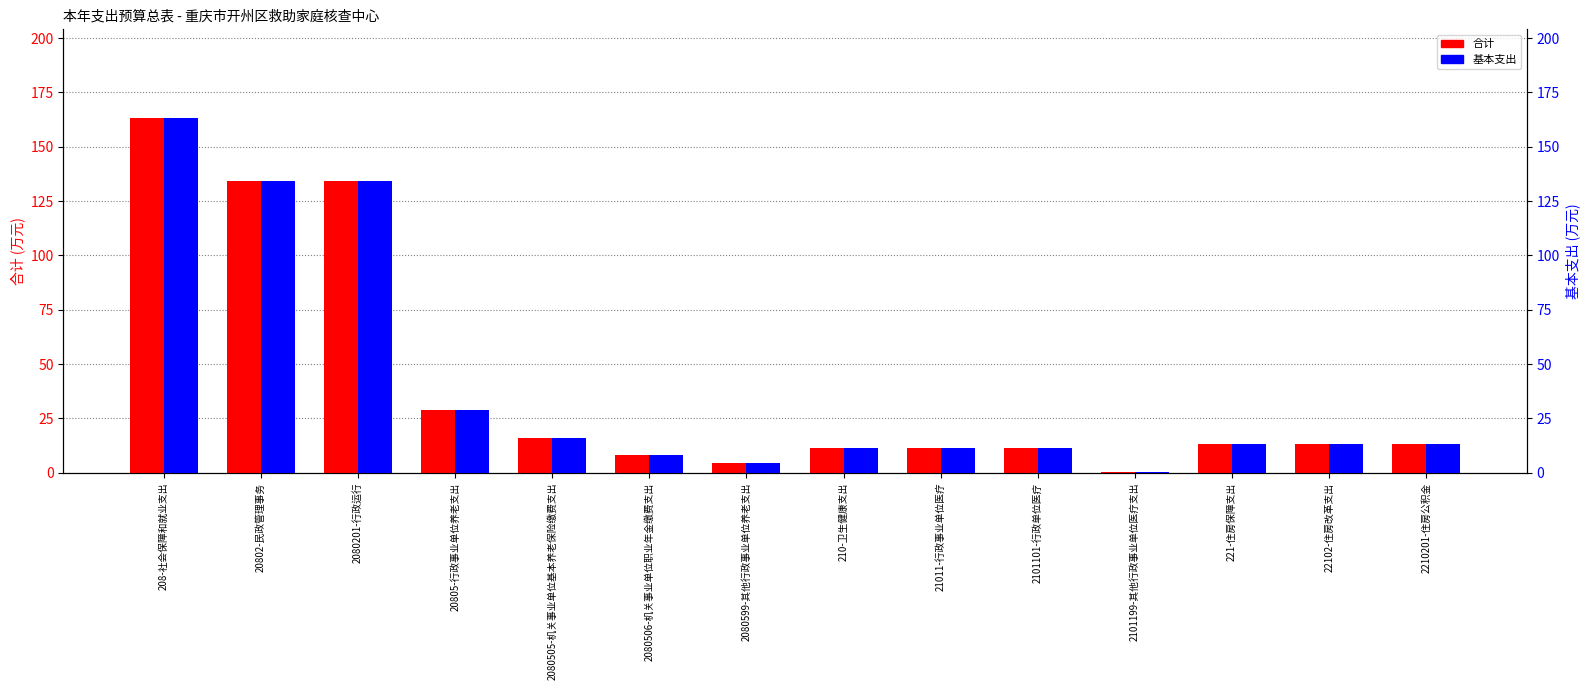

What is the total value across all series at 21011-行政事业单位医疗?

23.0